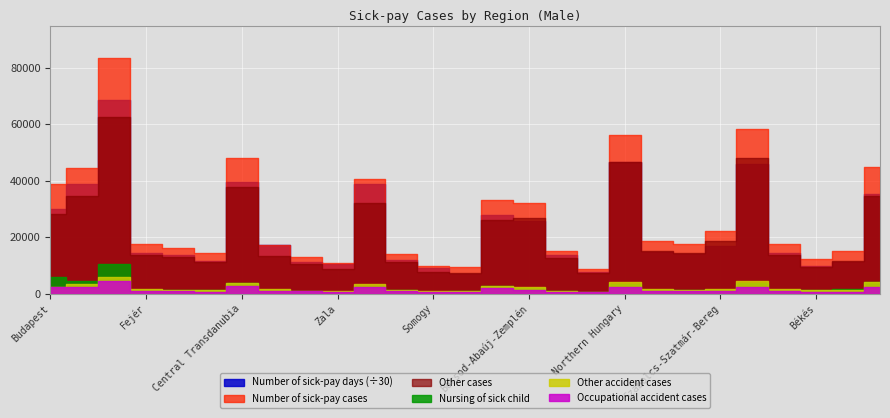

How many interior local valleys does the Number of sick-pay days series have?

6